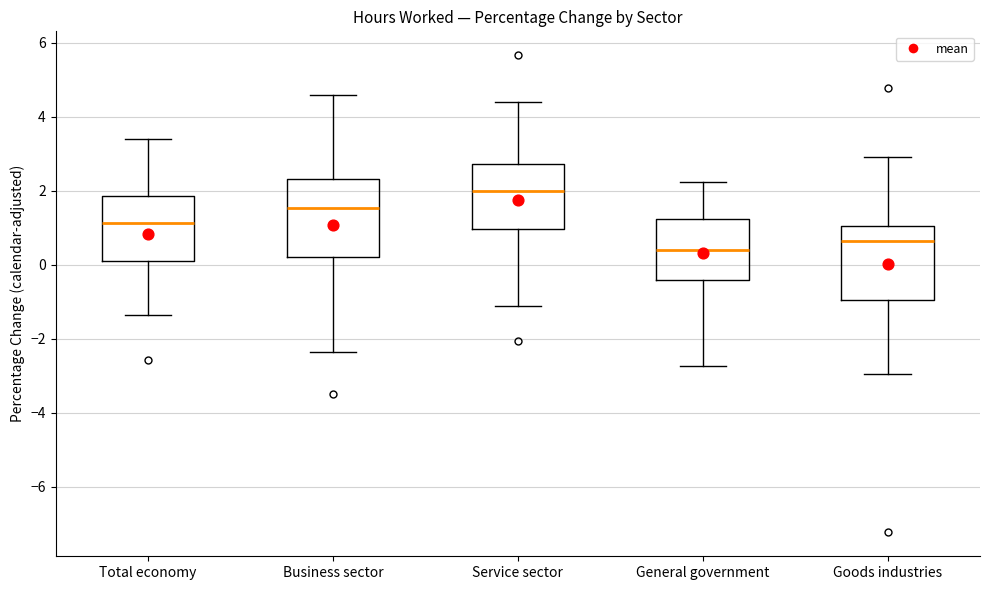

Reading left to right, read every box against the y-axis: the position of its median line, the range the box covers, and the ends of its whiskers. The values are not printed on the chart, so give them approximately, as read against the axis.

Total economy: median 1.2, box 0.2 to 1.8, whiskers -1.4 to 3.4
Business sector: median 1.6, box 0.2 to 2.4, whiskers -2.4 to 4.6
Service sector: median 2.0, box 1.0 to 2.8, whiskers -1.2 to 4.4
General government: median 0.4, box -0.4 to 1.2, whiskers -2.8 to 2.2
Goods industries: median 0.6, box -1.0 to 1.0, whiskers -3.0 to 3.0